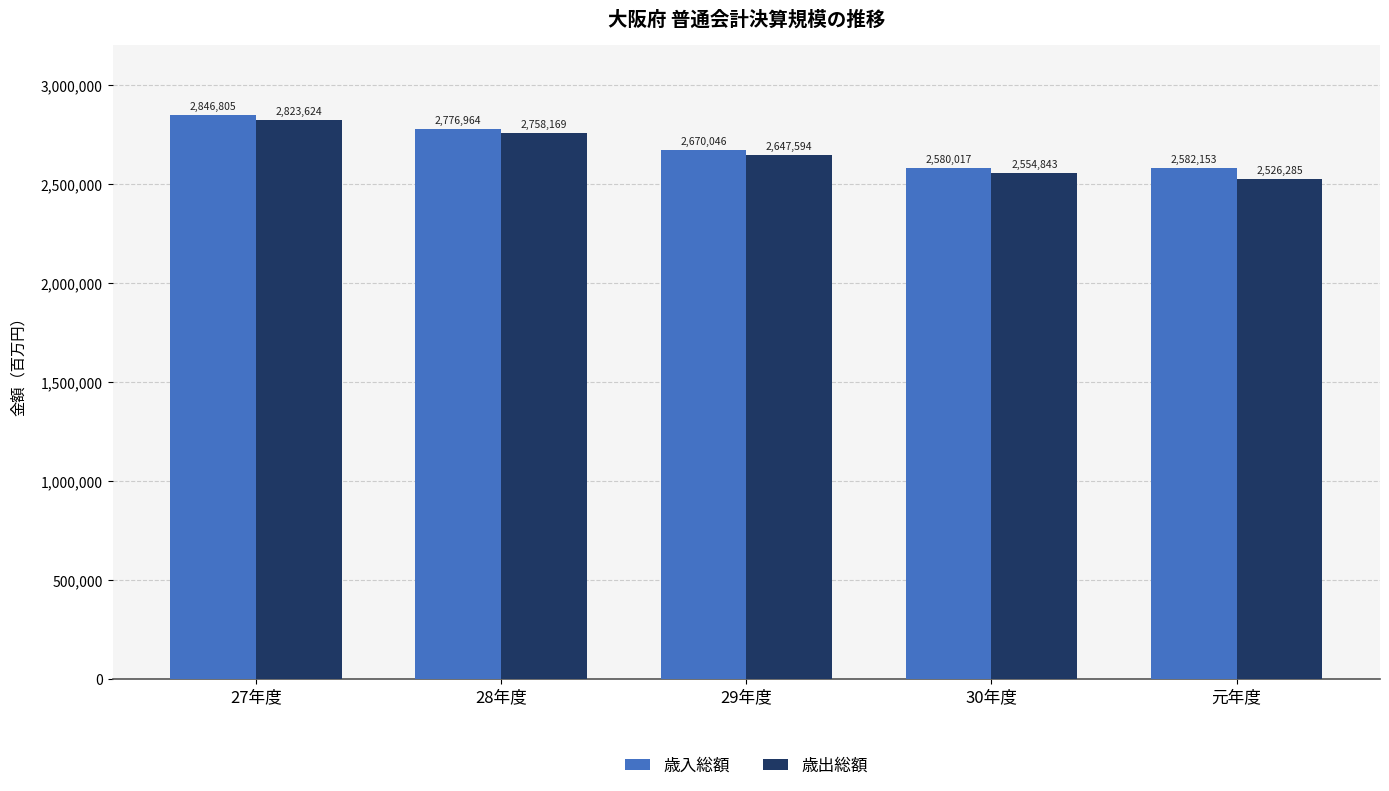

Which series has the largest range (max minus min)?

歳出総額